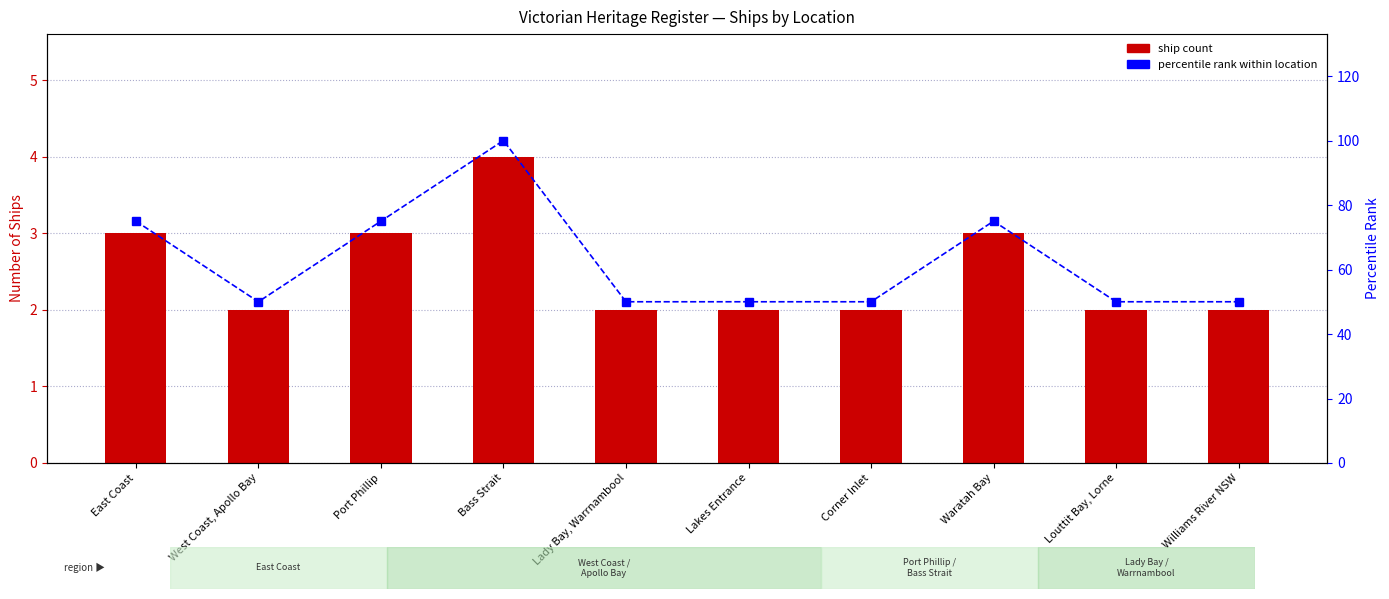

Is the value of percentile rank within location at West Coast, Apollo Bay greater than the value of Ship Count at Bass Strait?

Yes